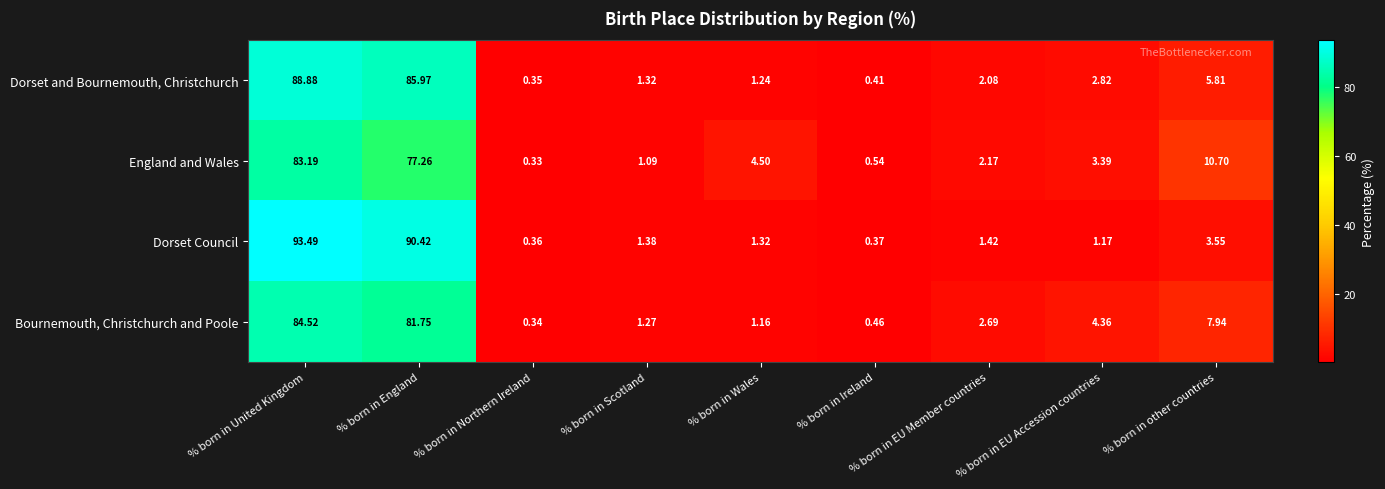

Where is Dorset and Bournemouth, Christchurch nearest to the value 44?

% born in other countries